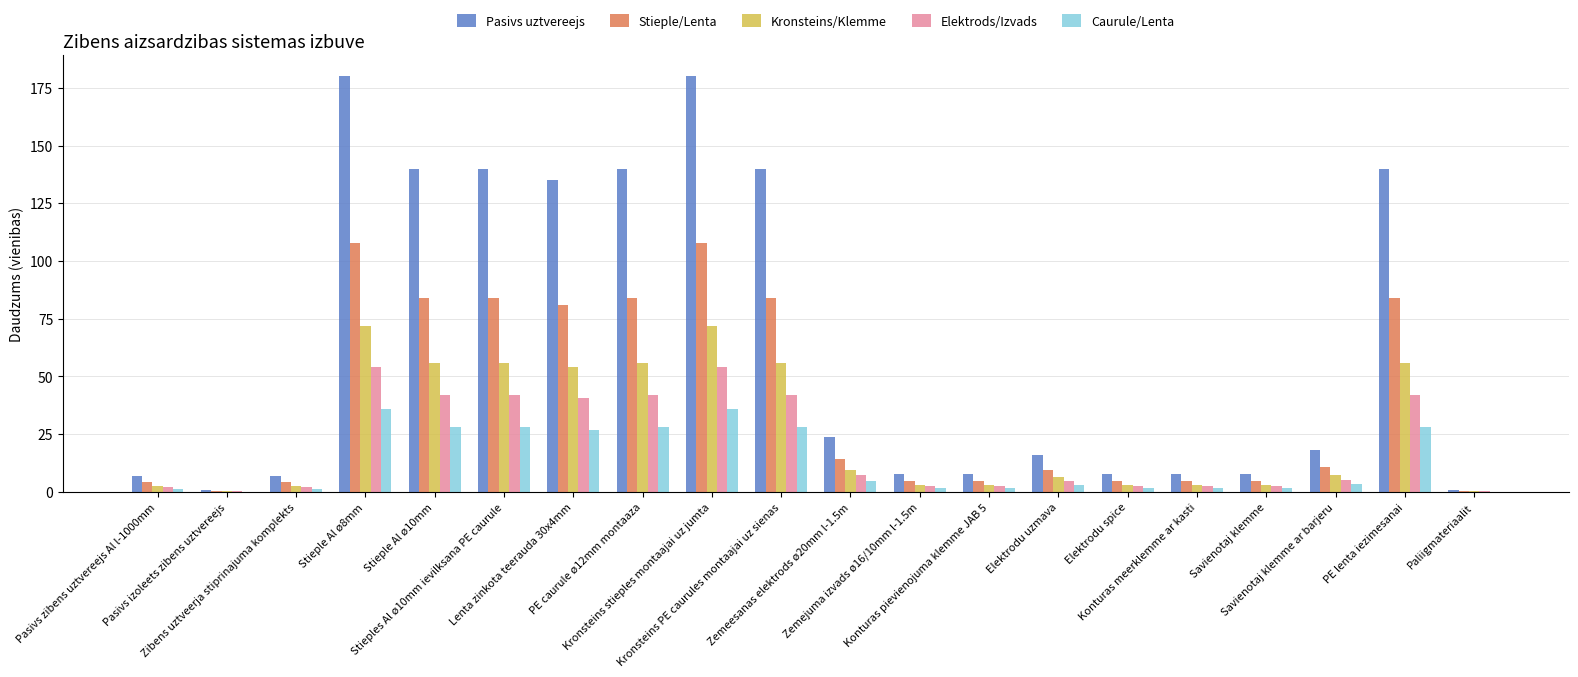

Which series has the largest total across all categories?

Pasivs uztvereejs